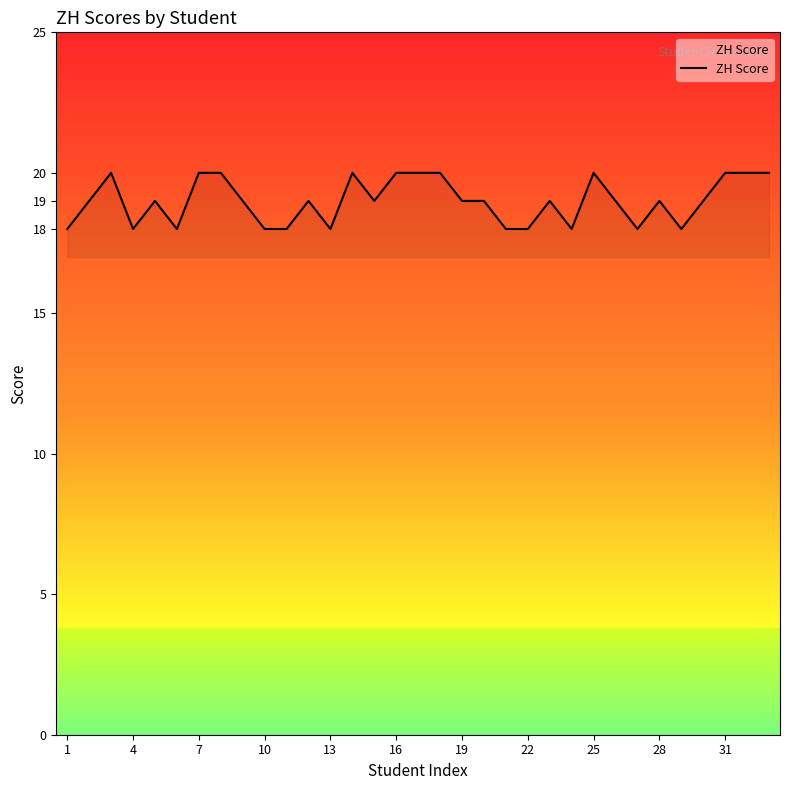

Reading left to right, extract all data points from this chart.

18	19	20	18	19	18	20	20	19	18	18	19	18	20	19	20	20	20	19	19	18	18	19	18	20	19	18	19	18	19	20	20	20